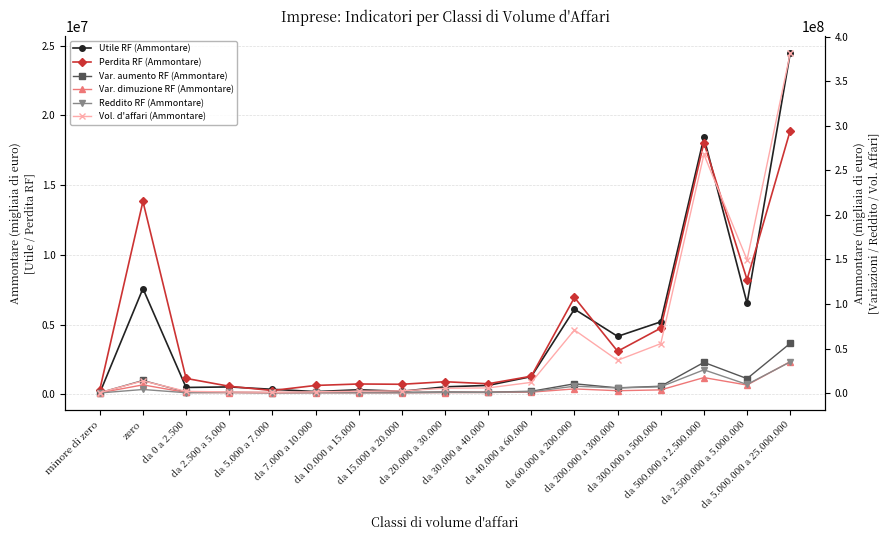

Which series has the largest total across all categories?

Vol. d'affari (Ammontare)